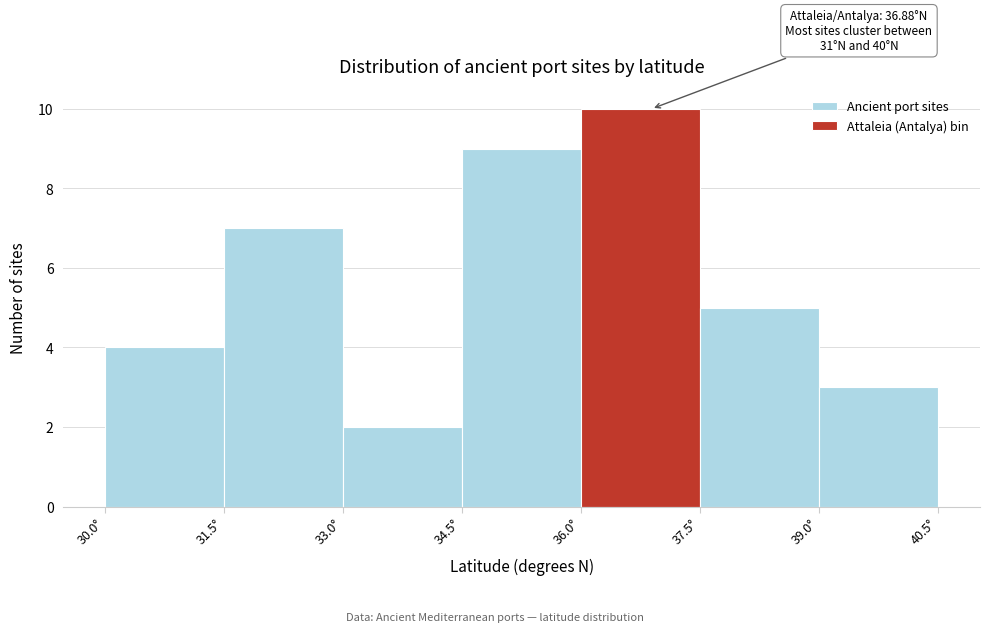

Over which range of the x-axis is the bar tallest?

36.0 to 37.5